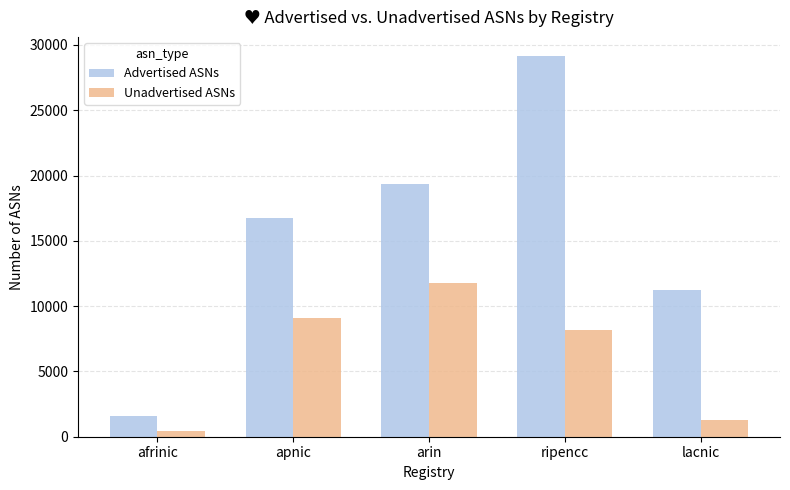

Are the bars grouped side by side (vs. stacked)?

Yes